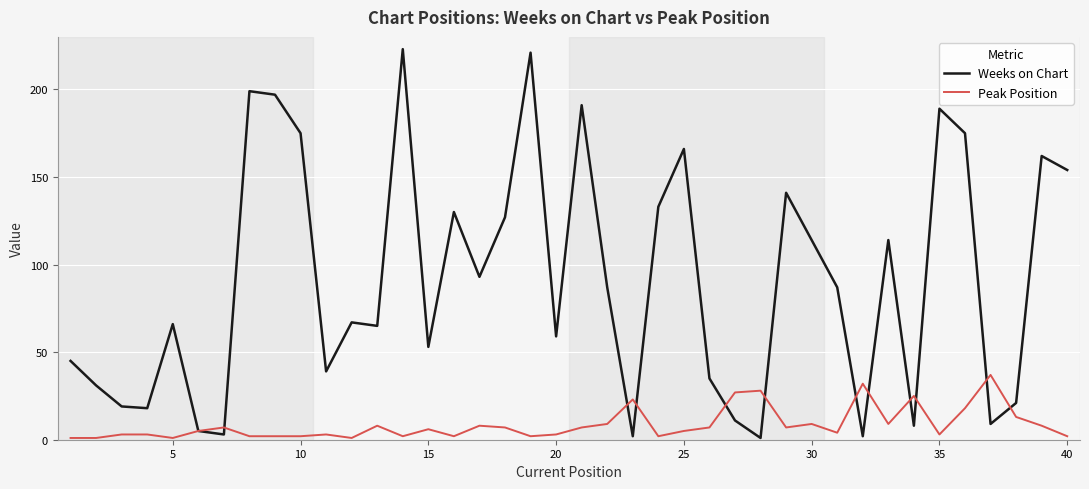

What is the difference between the maximum and minimum values in the Weeks on Chart series?

222